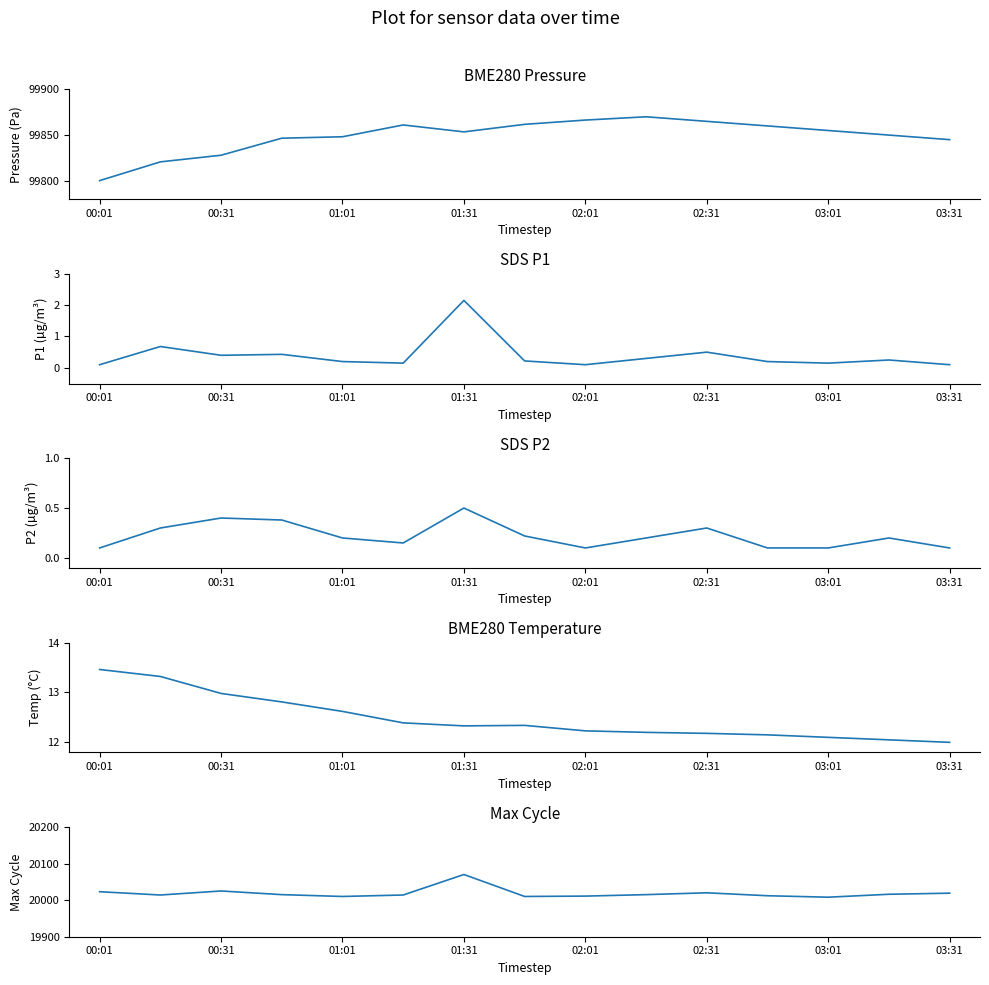

What is the label of the 4th point from the left?

01:31